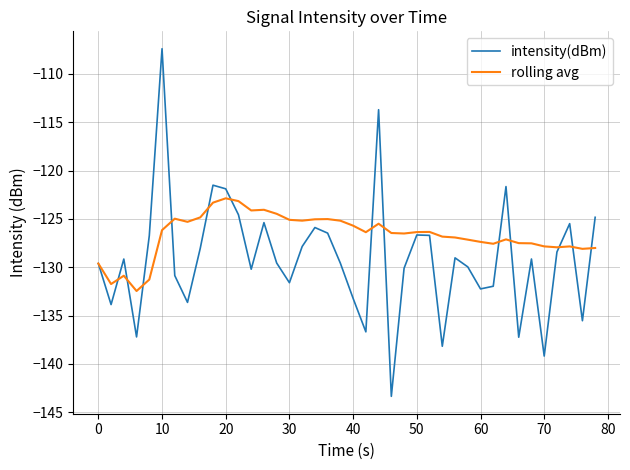

How many series are shown in this chart?

2